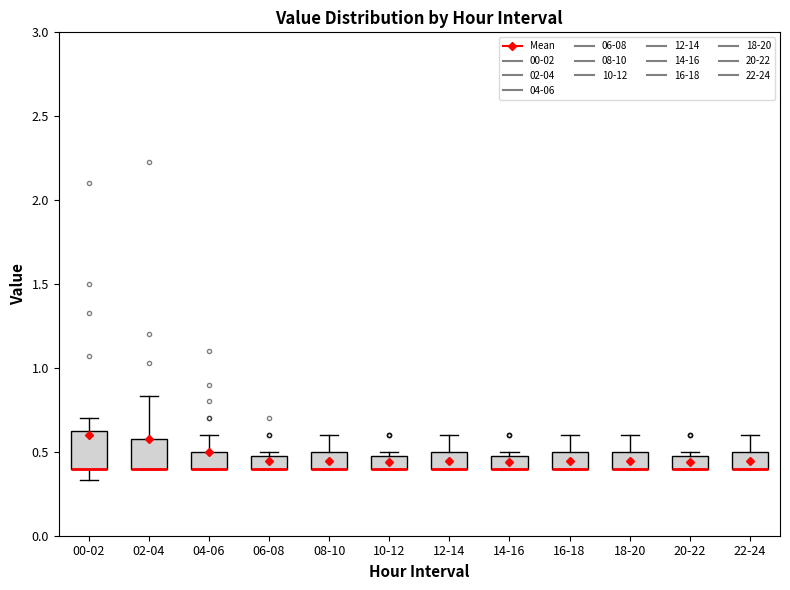

Where is the upper edge of the box for 14-16 on the y-axis? The values are not printed on the chart, so give them approximately, as read against the axis.

0.50